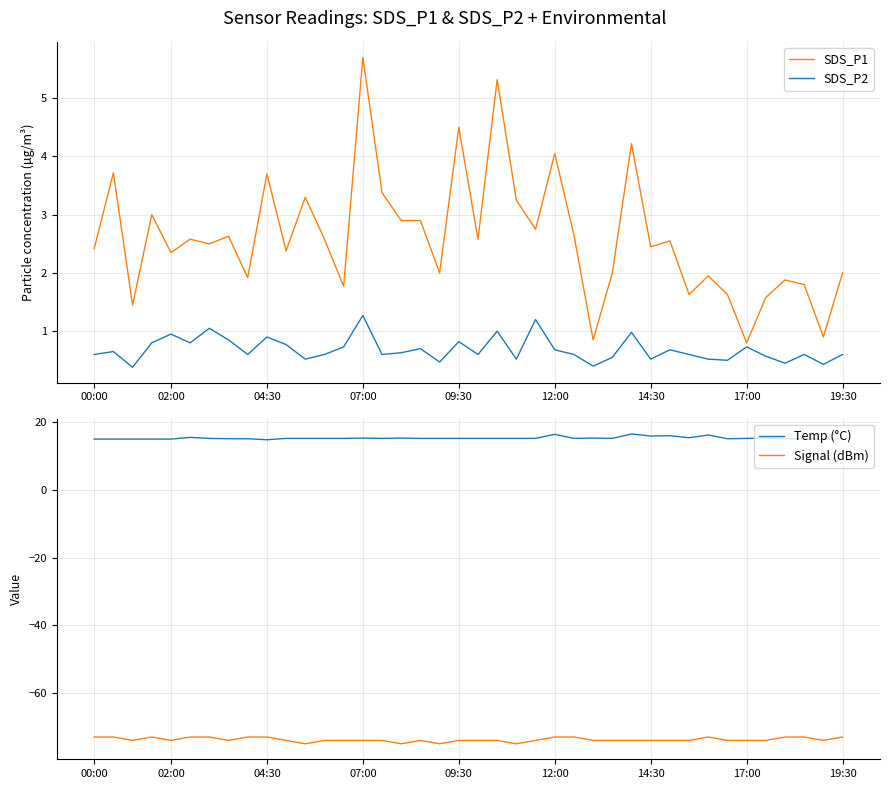

True or false: Temp (°C) has more than 1 points higher than both neighbors.

True